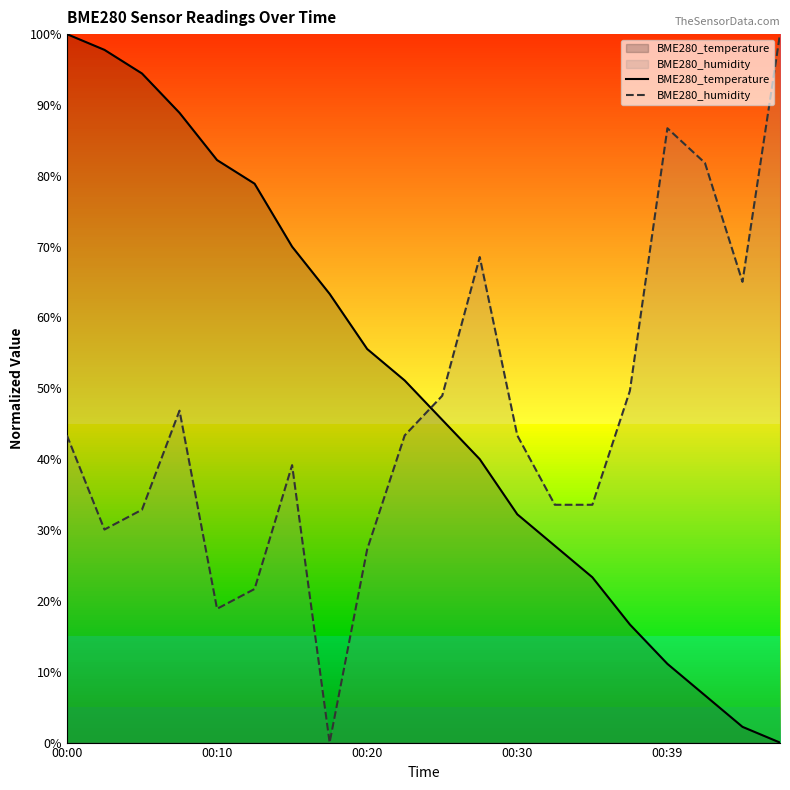

How many lines are shown in the chart?

2